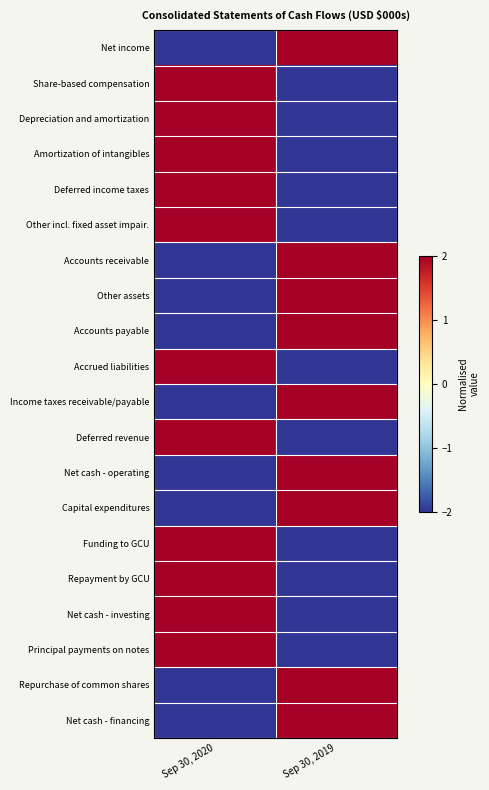

Between Sep 30, 2019 and Sep 30, 2020, which is larger?

Sep 30, 2019